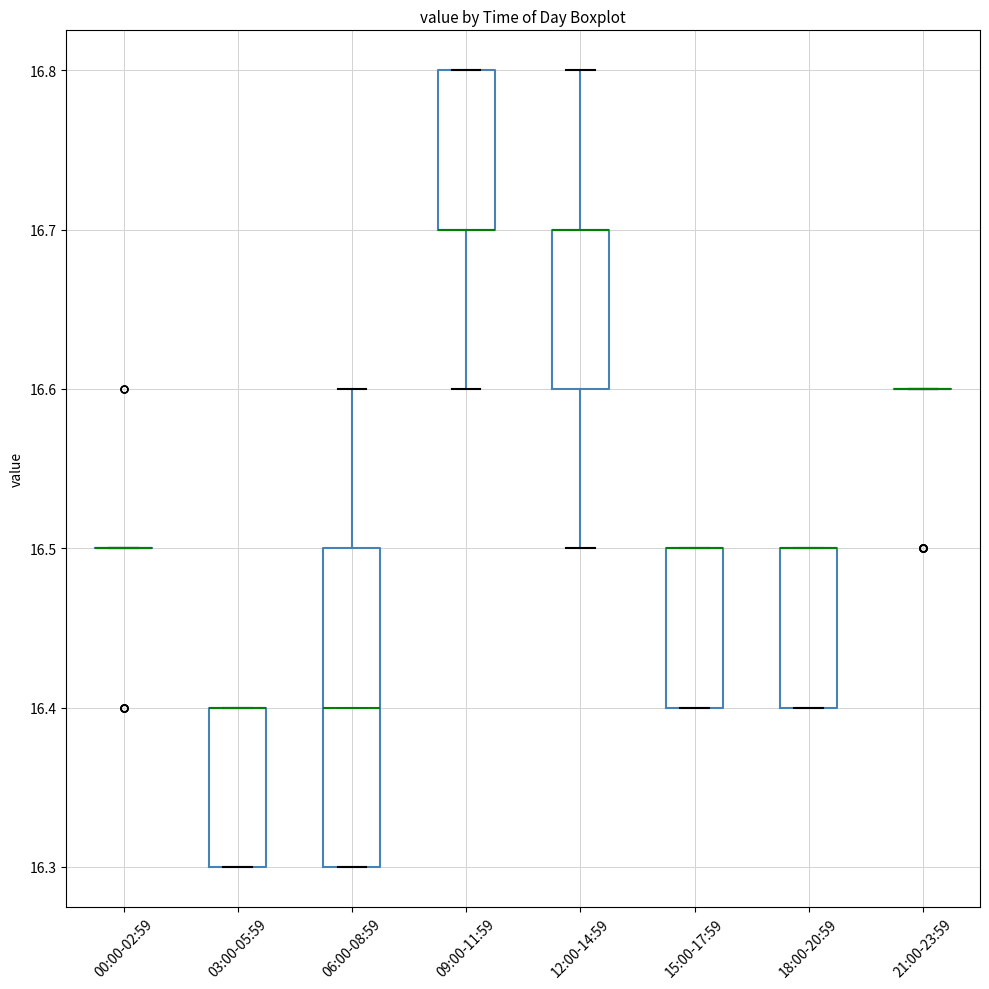

Which box is the tallest, from its lower edge to its upper edge?

06:00-08:59